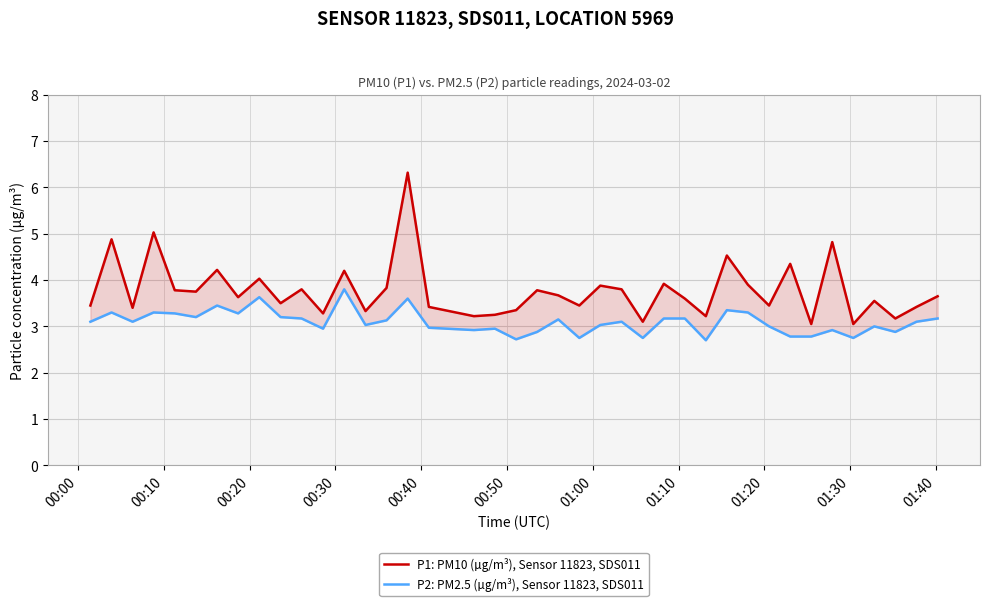

What is the total value across all series at 00:00?

6.6